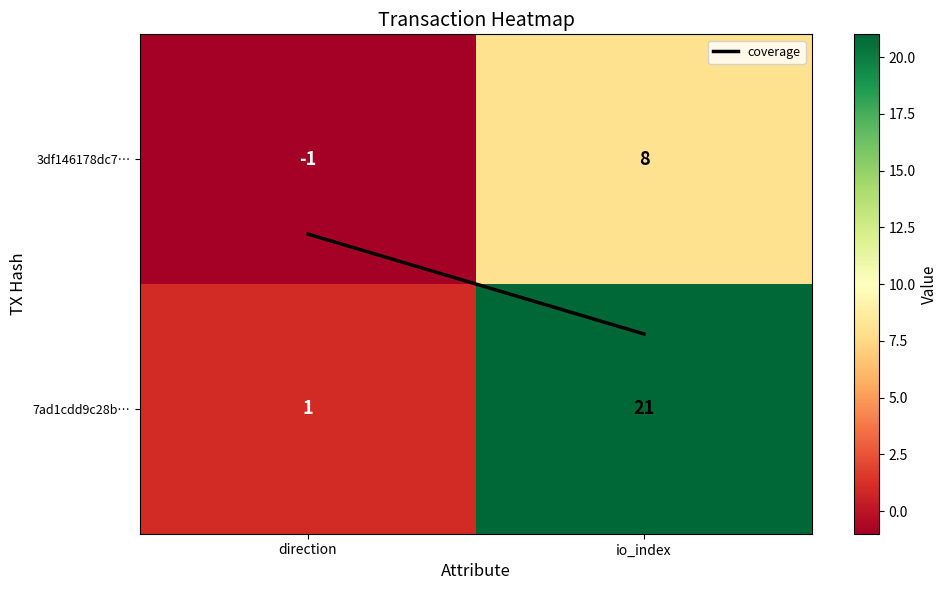

The 7ad1cdd9c28b… series shows 21 at io_index. True or false?

True